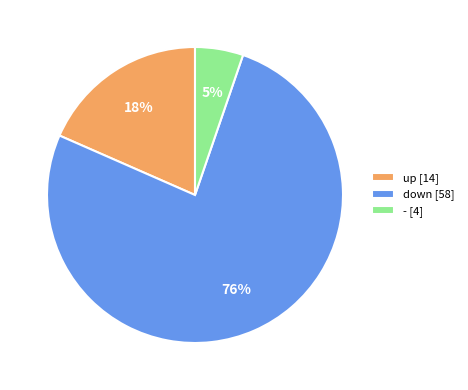

Does any single category account for the majority?

Yes